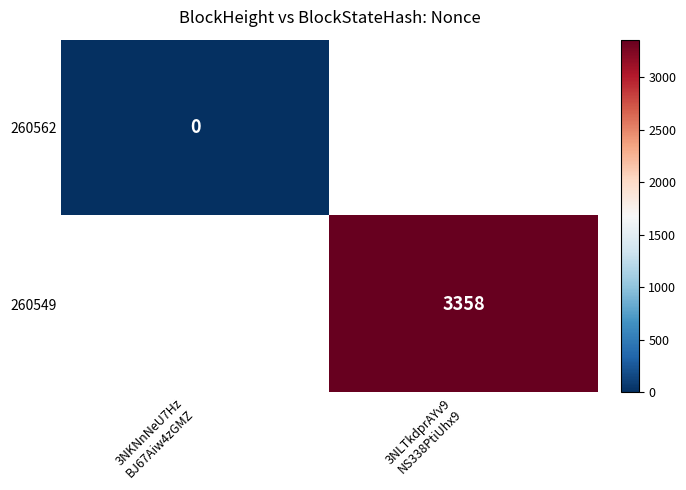

At which label does 260549 reach its peak?

3NKNnNeU7Hz BJ67Aiw4zGMZ